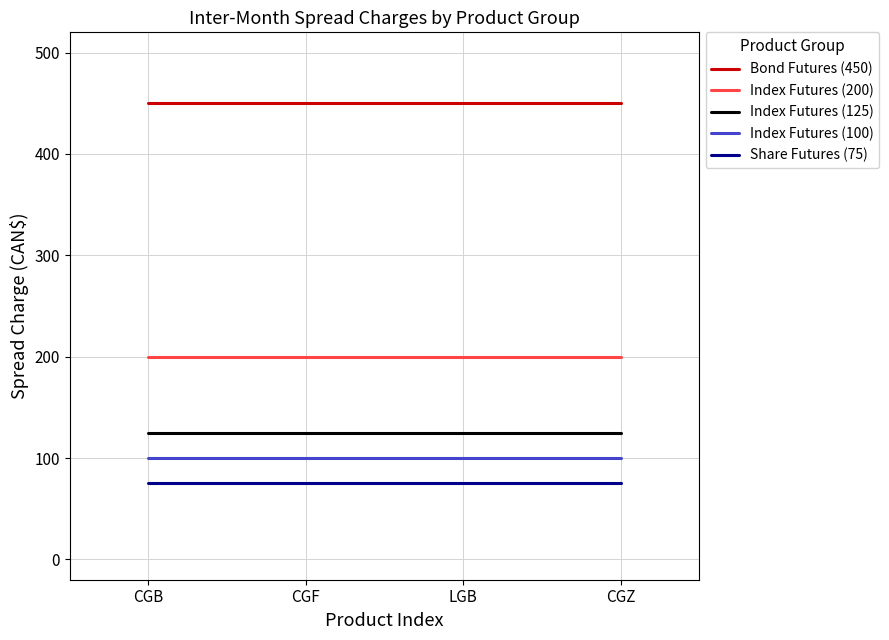

What is the greatest value displayed?

450